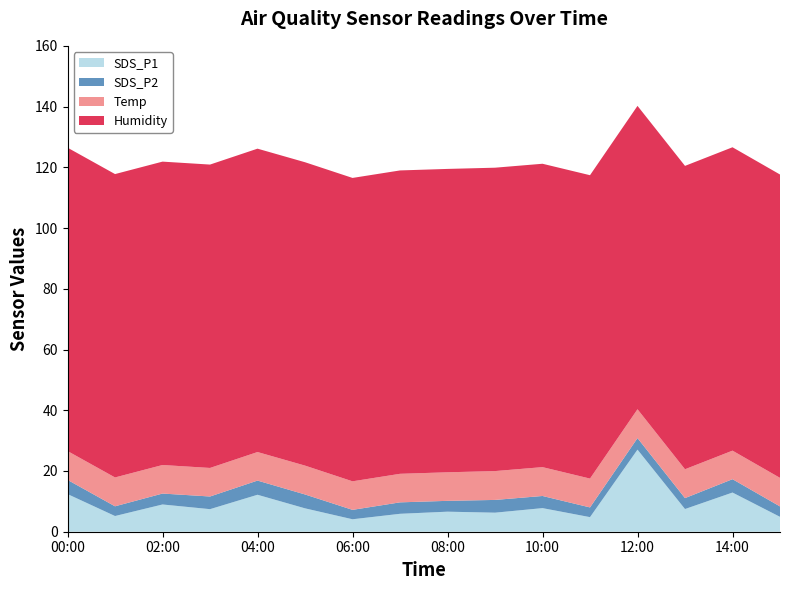

Reading left to right, extract all data points from this chart.

SDS_P1: 00:00=12.4	01:00=5.2	02:00=9.0	03:00=7.4	04:00=12.2	05:00=7.7	06:00=4.1	07:00=5.9	08:00=6.6	09:00=6.3	10:00=7.8	11:00=4.8	12:00=27.0	13:00=7.5	14:00=12.9	15:00=4.9
SDS_P2: 00:00=4.7	01:00=3.2	02:00=3.6	03:00=4.2	04:00=4.7	05:00=4.6	06:00=3.1	07:00=3.8	08:00=3.6	09:00=4.2	10:00=4.0	11:00=3.2	12:00=3.8	13:00=3.6	14:00=4.4	15:00=3.4
Temp: 00:00=9.5	01:00=9.5	02:00=9.4	03:00=9.4	04:00=9.4	05:00=9.5	06:00=9.4	07:00=9.4	08:00=9.4	09:00=9.5	10:00=9.5	11:00=9.5	12:00=9.5	13:00=9.5	14:00=9.4	15:00=9.4
Humidity: 00:00=99.9	01:00=99.9	02:00=99.9	03:00=99.9	04:00=99.9	05:00=99.9	06:00=99.9	07:00=99.9	08:00=99.9	09:00=99.9	10:00=99.9	11:00=99.9	12:00=99.9	13:00=99.9	14:00=99.9	15:00=99.9